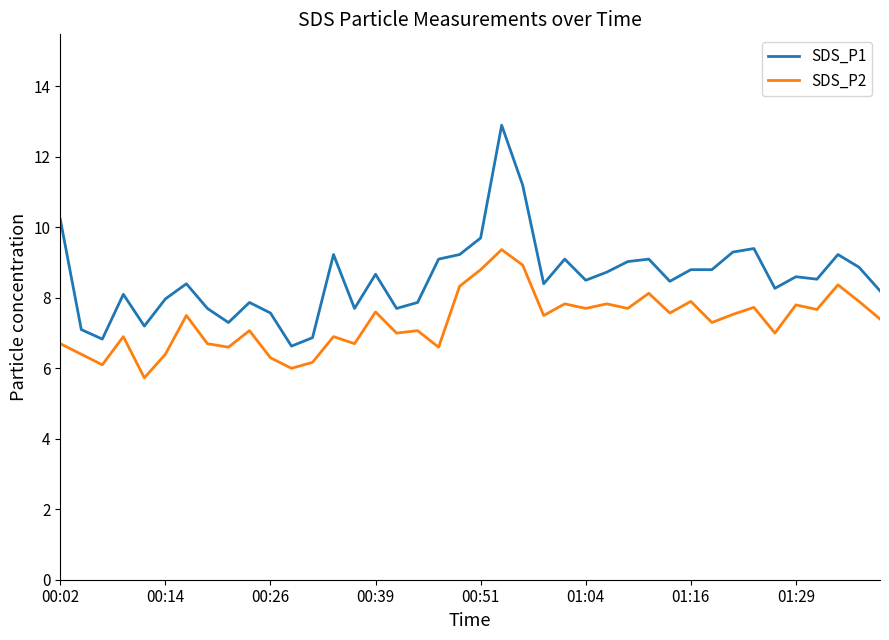

Which series has the largest total across all categories?

SDS_P1